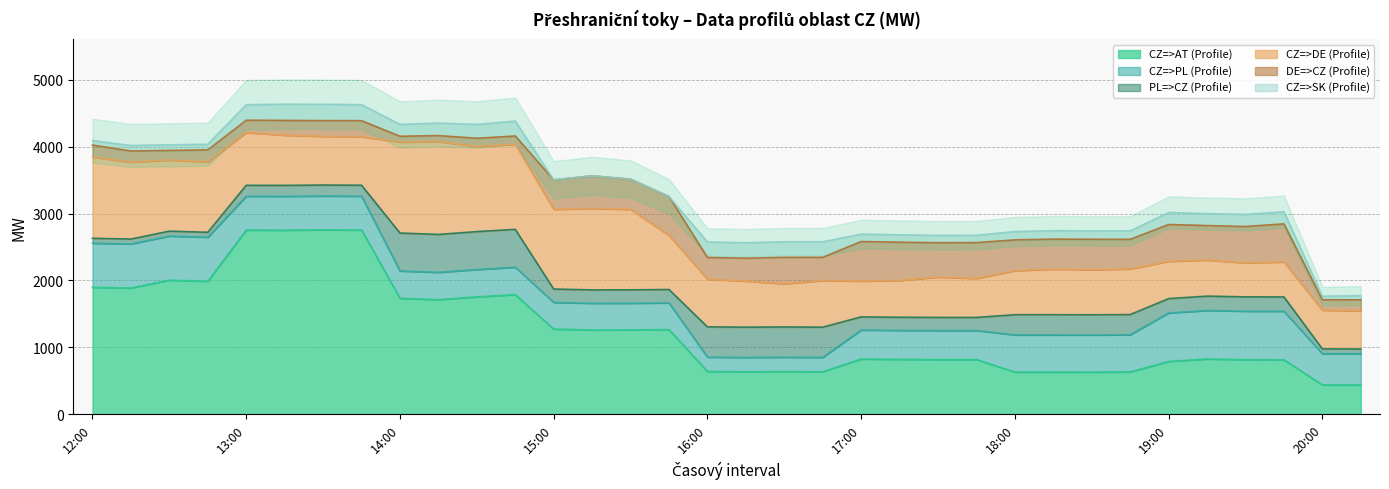

How many lines are shown in the chart?

6